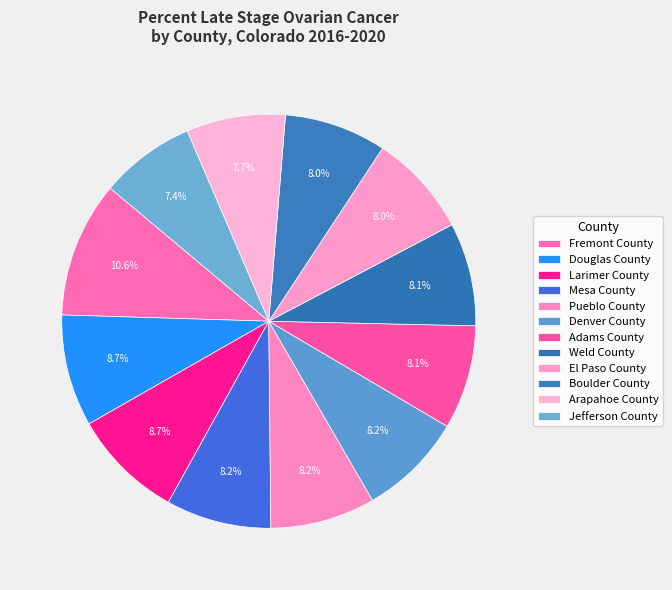

Between Adams County and Denver County, which is larger?

Denver County